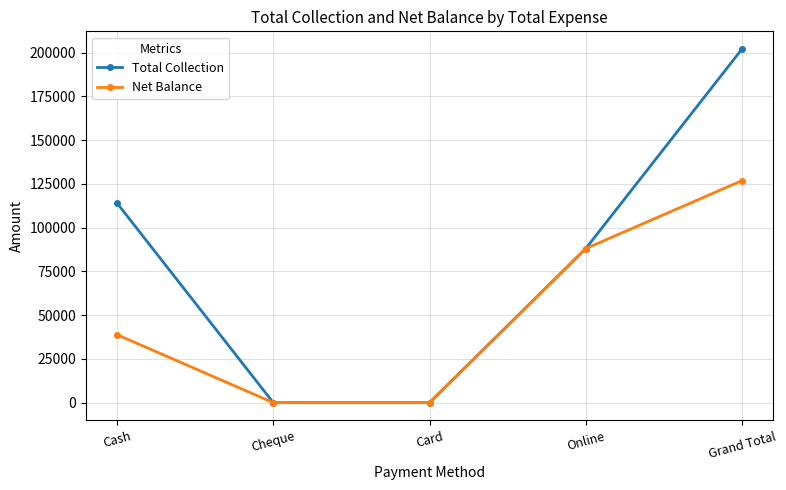

What is the maximum value for Total Collection?

202000.0